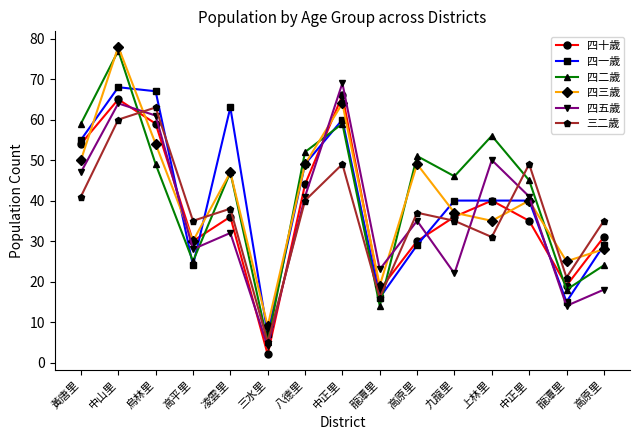

Which category has the lowest value in the 四十歲 series?

三水里